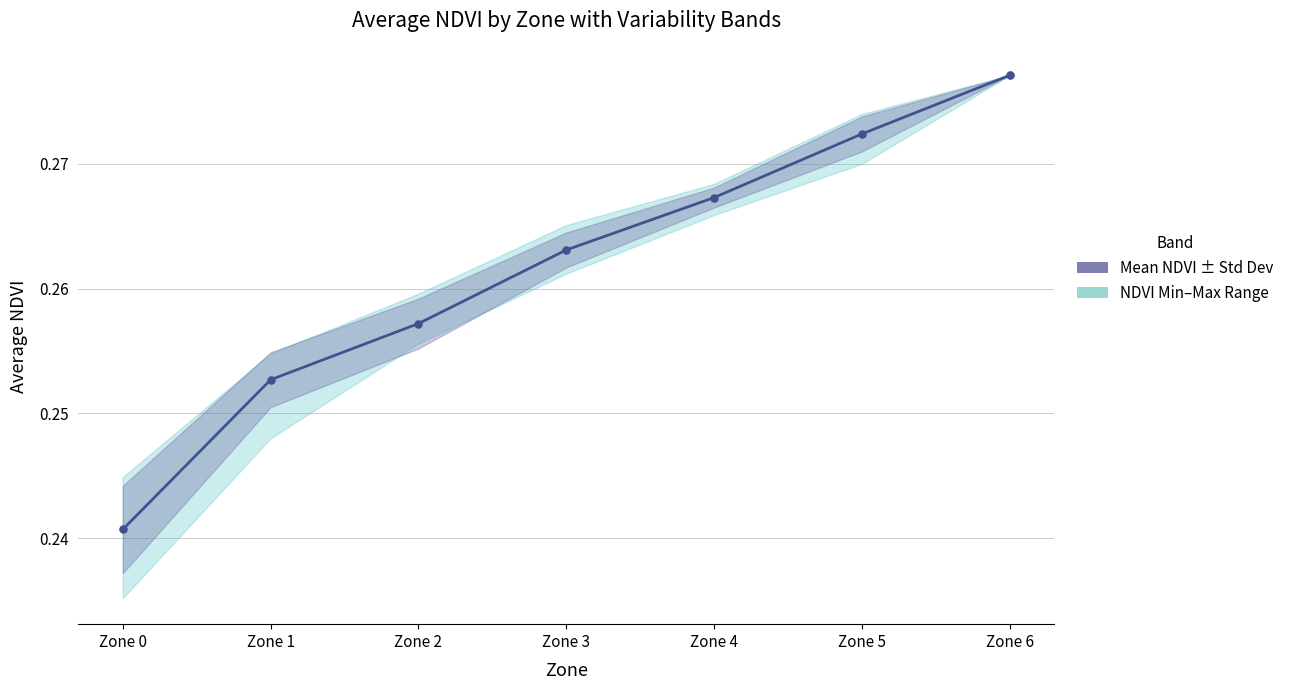

True or false: Mean NDVI per Zone and NDVI ± Std Dev cross at least once.

False